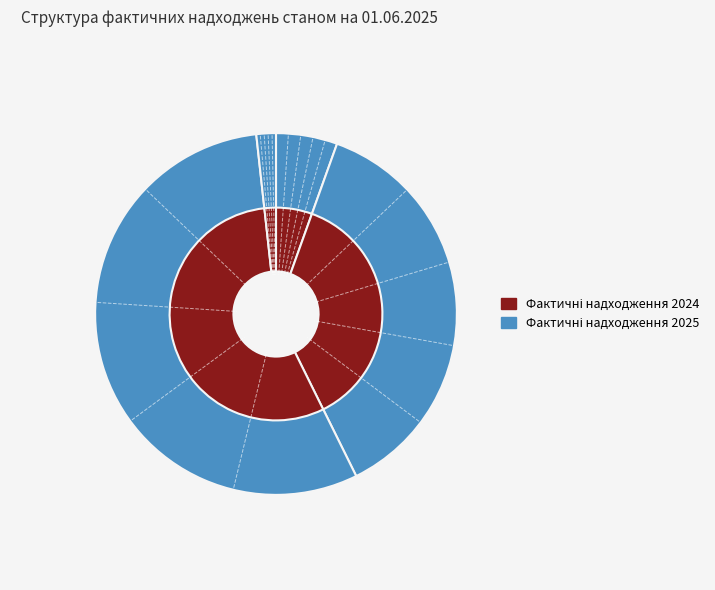

Is it true that Податкові надходження is 3% of the pie?

True